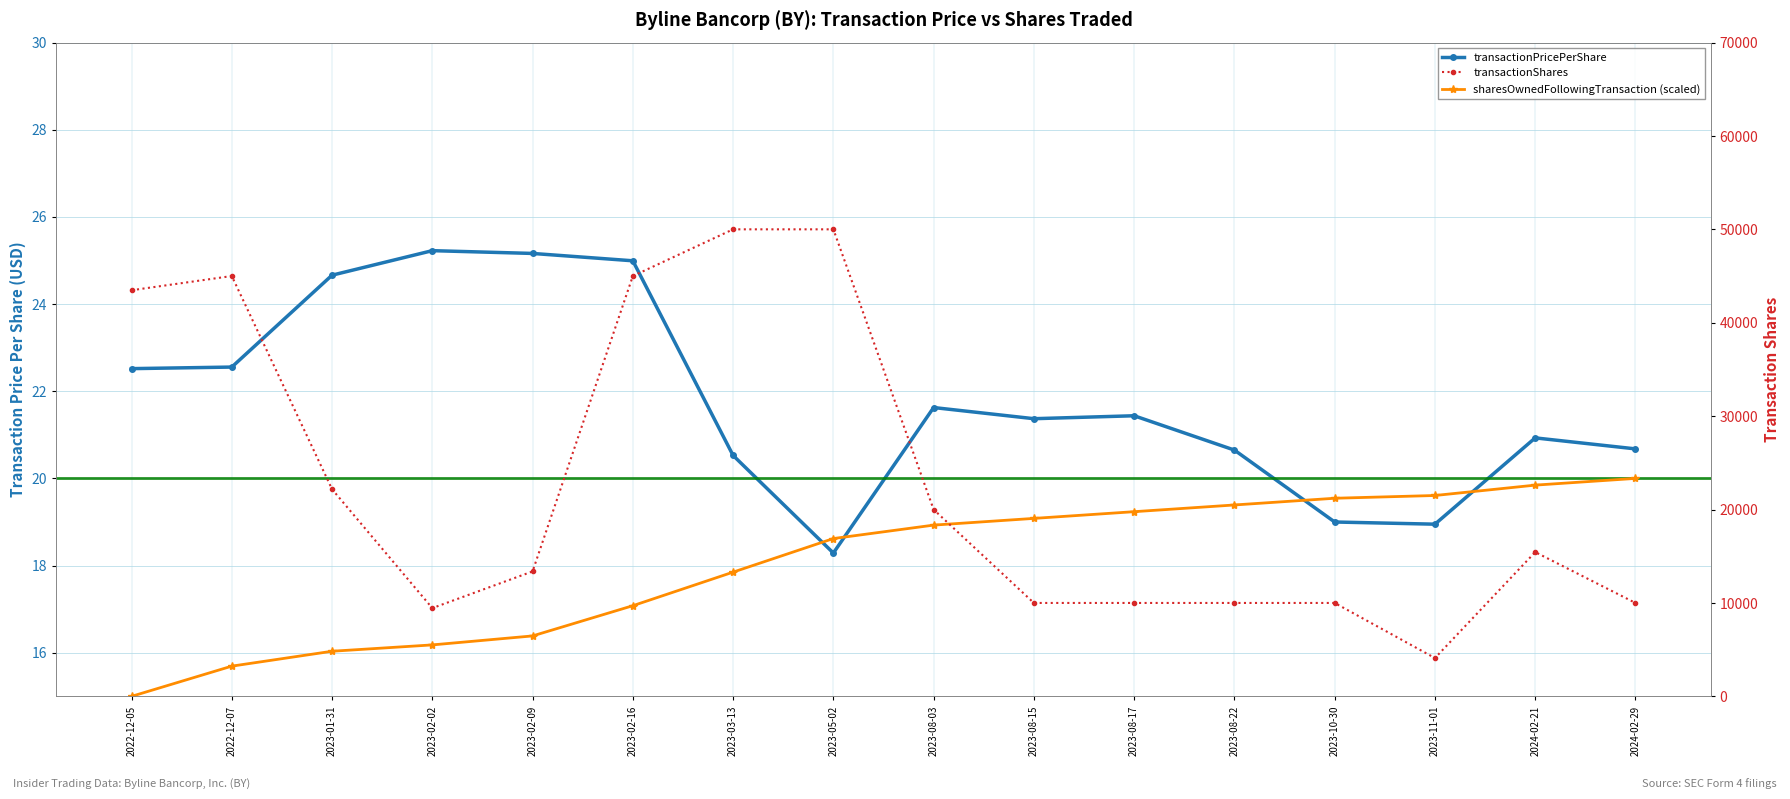

At which label does sharesOwnedFollowingTransaction (scaled) first exceed 18?

2023-05-02